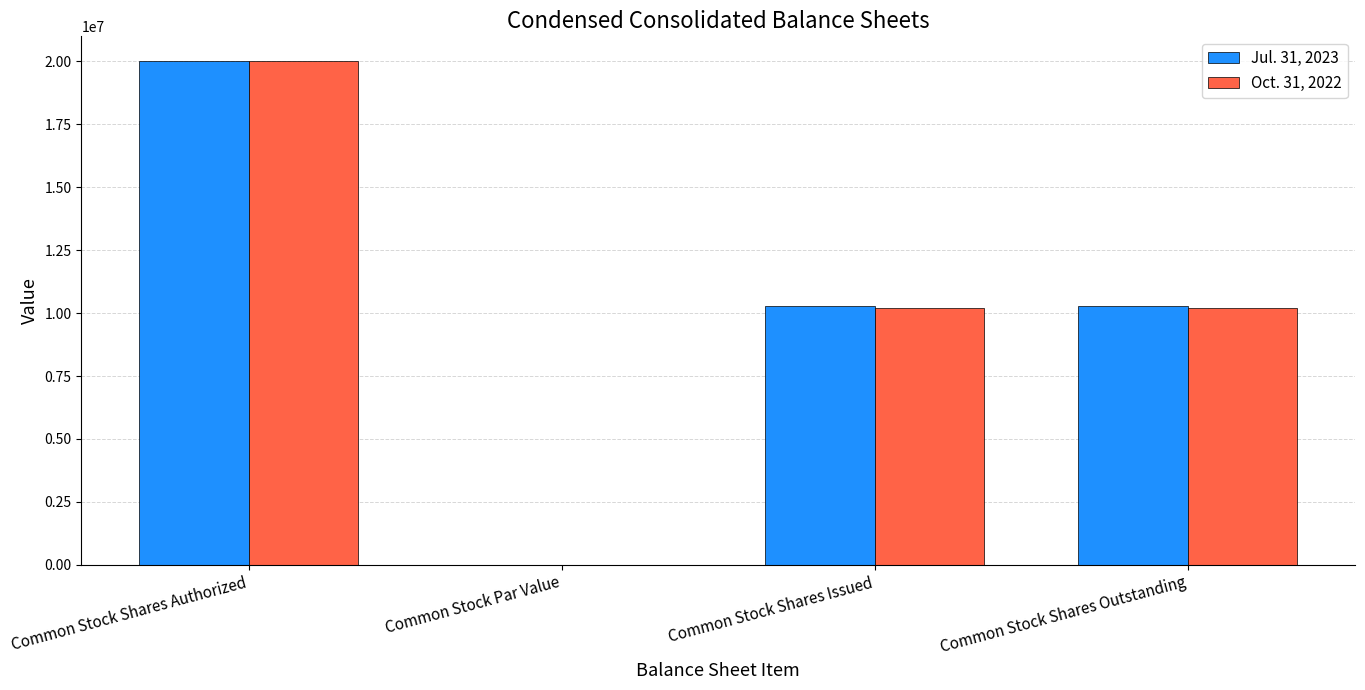

Where does the Oct. 31, 2022 series first go above 10193287?

Common Stock Shares Authorized